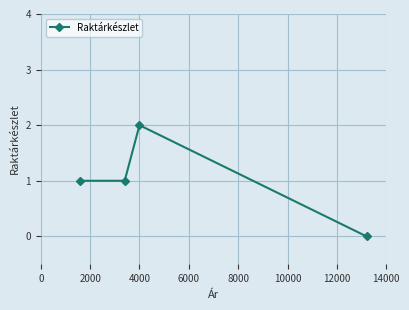

Count the number of categories in the chart.

4